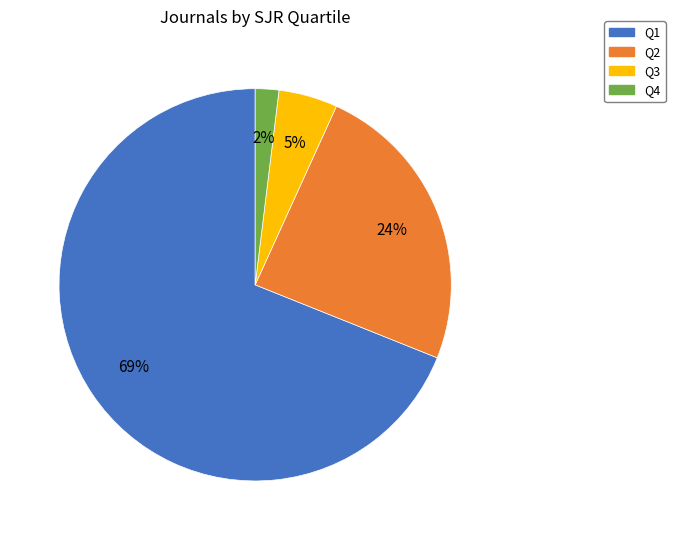

What percentage is the Q1 slice, to the nearest percent?

69%